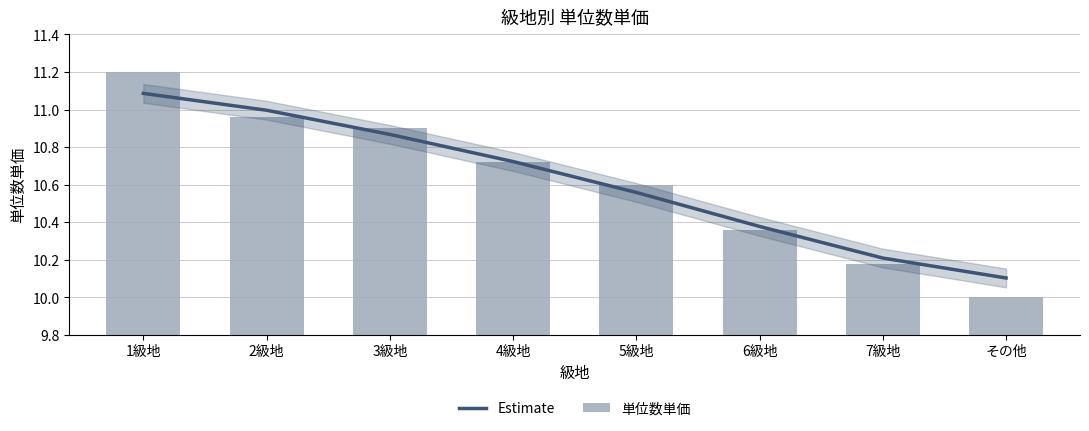

The value of 単位数単価 at 1級地 is 6.6. True or false?

False